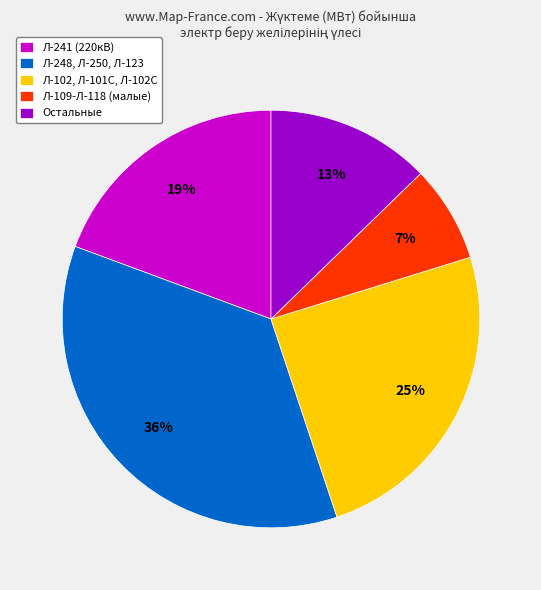

To the nearest percent, what is the average slice percentage?

20%